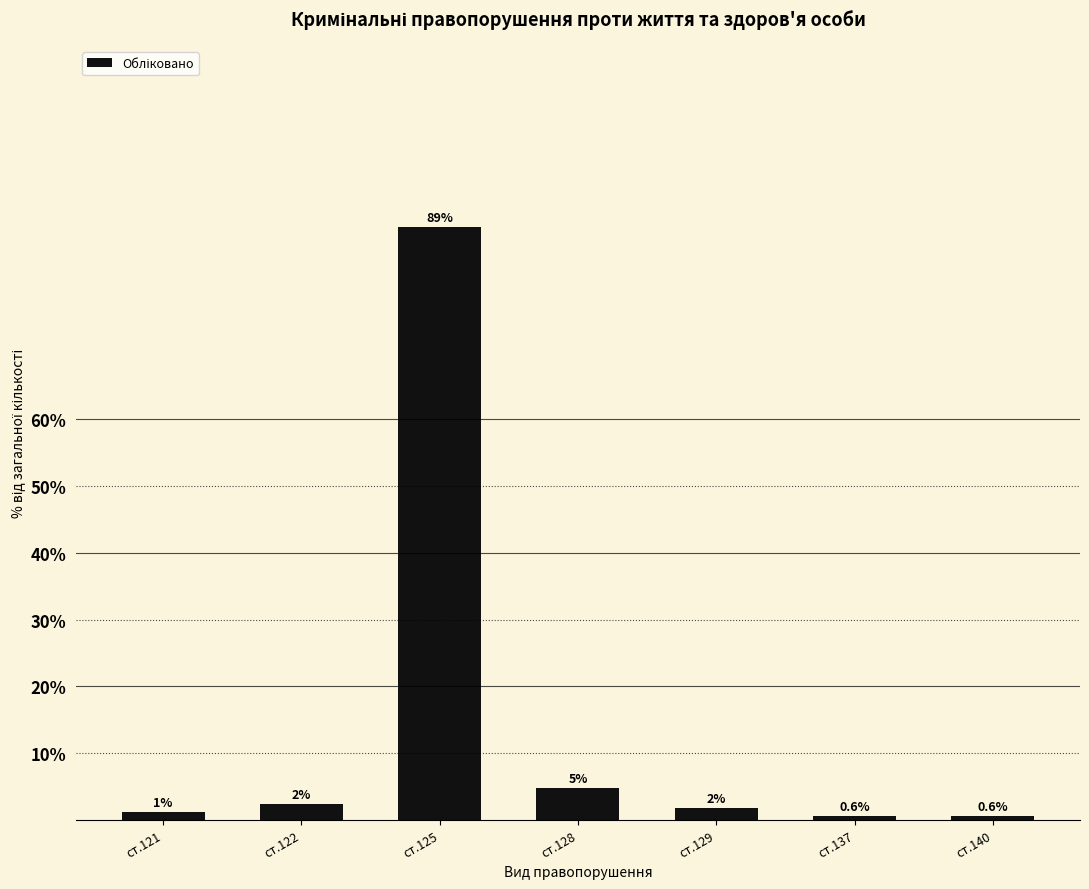

Which category has the highest value across all series?

ст.125